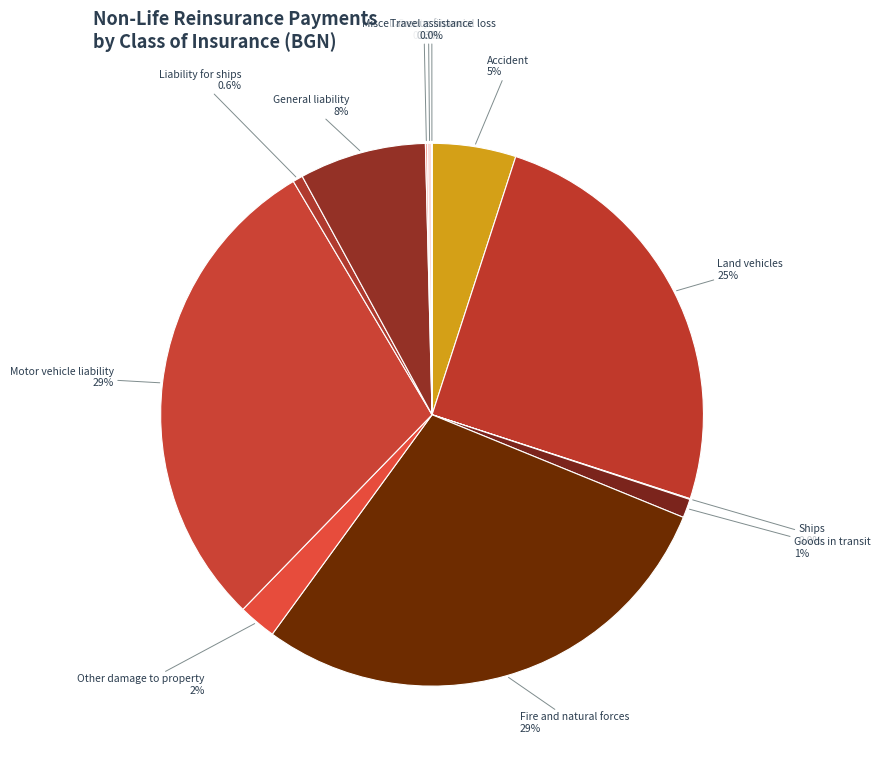

Do General liability and Accident together represent more than half of the pie?

No